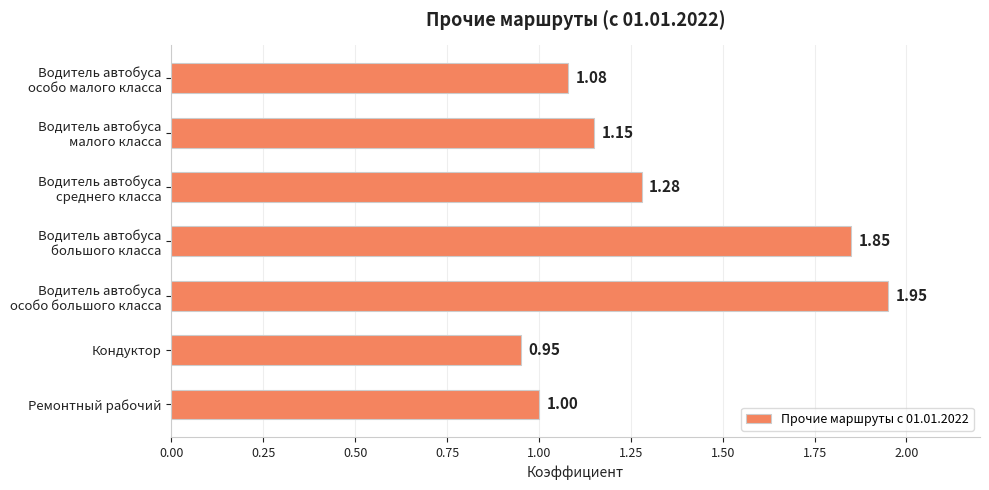

What is the sum of all values?

9.3